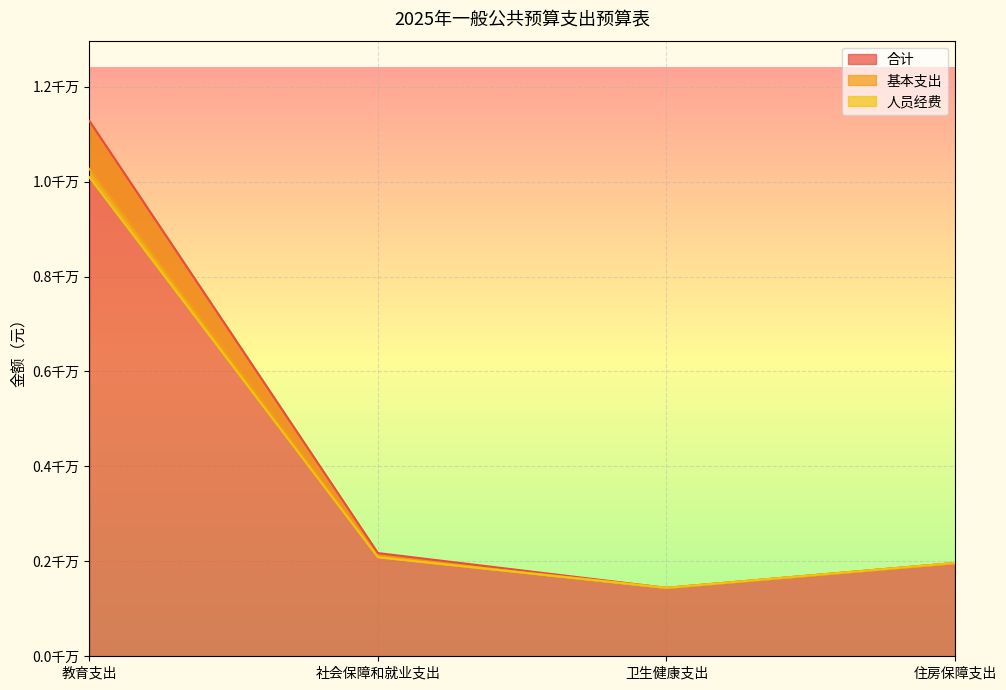

Reading left to right, transcribe all the data shown in this chart.

合计: 11277098.1	2173907.8	1441809.7	1965204.0
基本支出: 10266544.5	2098993.8	1441809.7	1965204.0
人员经费: 10091744.5	2087293.8	1441809.7	1965204.0